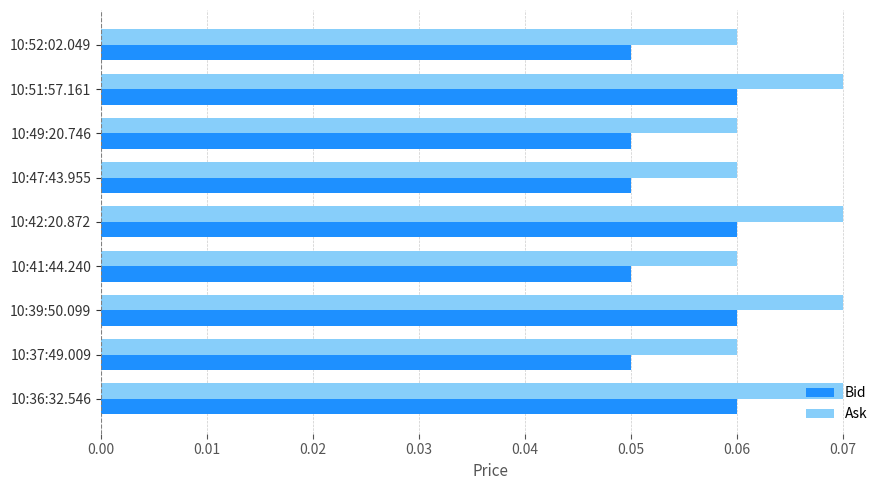

Which series has the largest total across all categories?

Ask